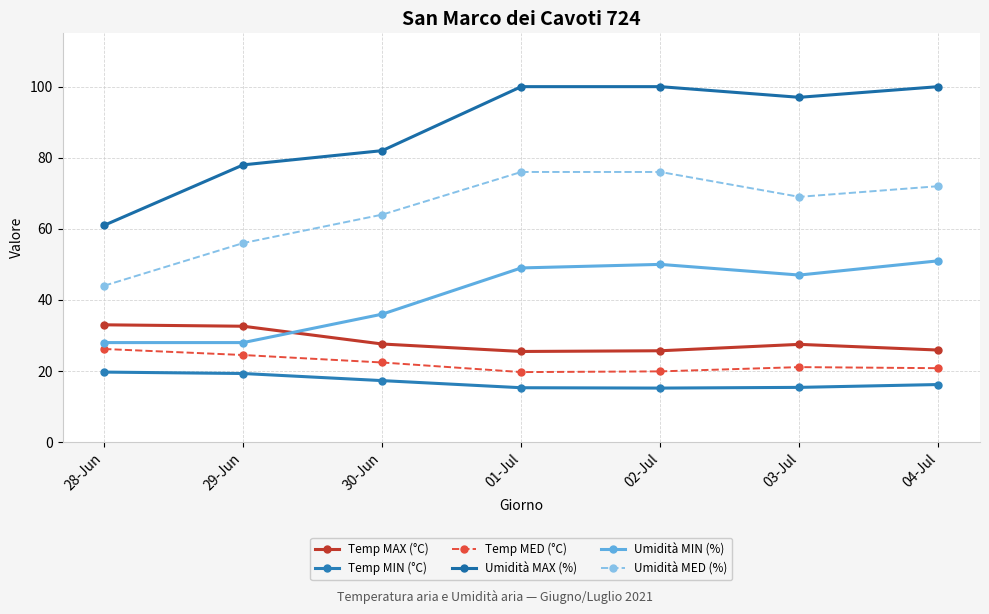

How many lines are shown in the chart?

6